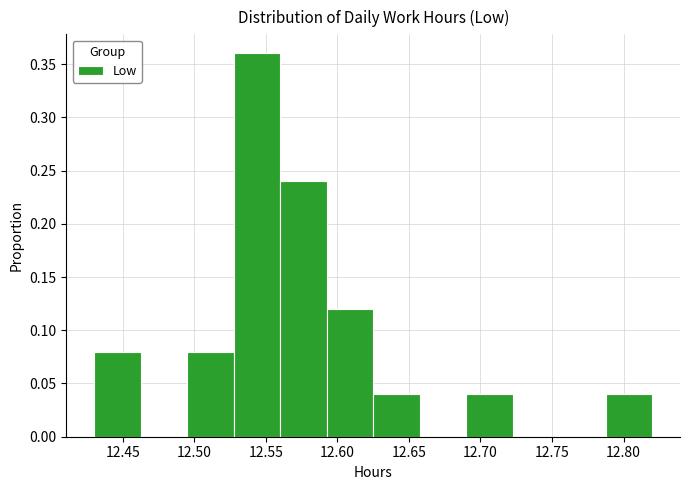

Reading left to right, transcribe this chart: for each bar, give the range it covers on the x-axis and its height. Neither the bar edges nor the heights are printed on the chart, so give them approximately, as read against the axes.

12.430 to 12.465: 0.08
12.465 to 12.495: 0
12.495 to 12.530: 0.08
12.530 to 12.560: 0.36
12.560 to 12.595: 0.24
12.595 to 12.625: 0.12
12.625 to 12.660: 0.04
12.660 to 12.690: 0
12.690 to 12.725: 0.04
12.725 to 12.755: 0
12.755 to 12.790: 0
12.790 to 12.820: 0.04